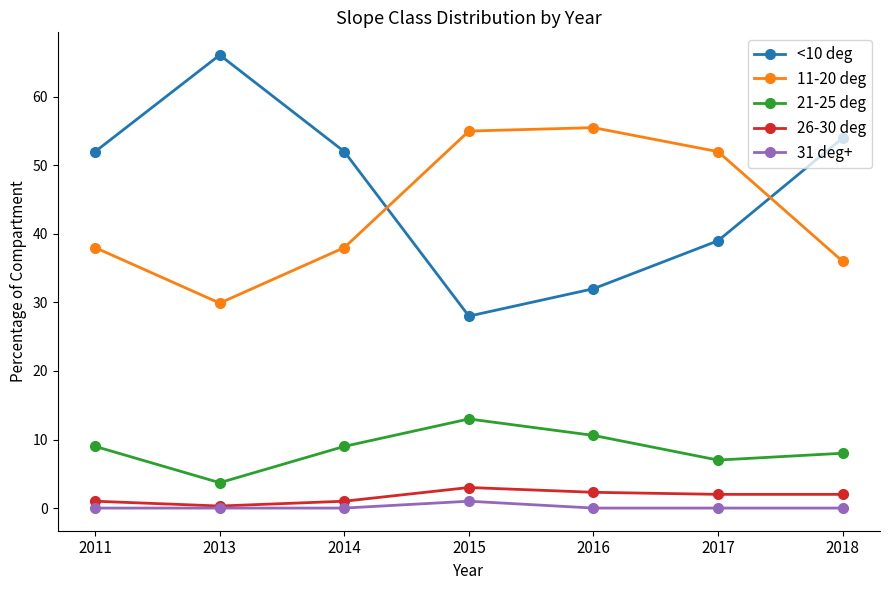

What is the value of the 21-25 deg point at the 4th from the left?

13.0